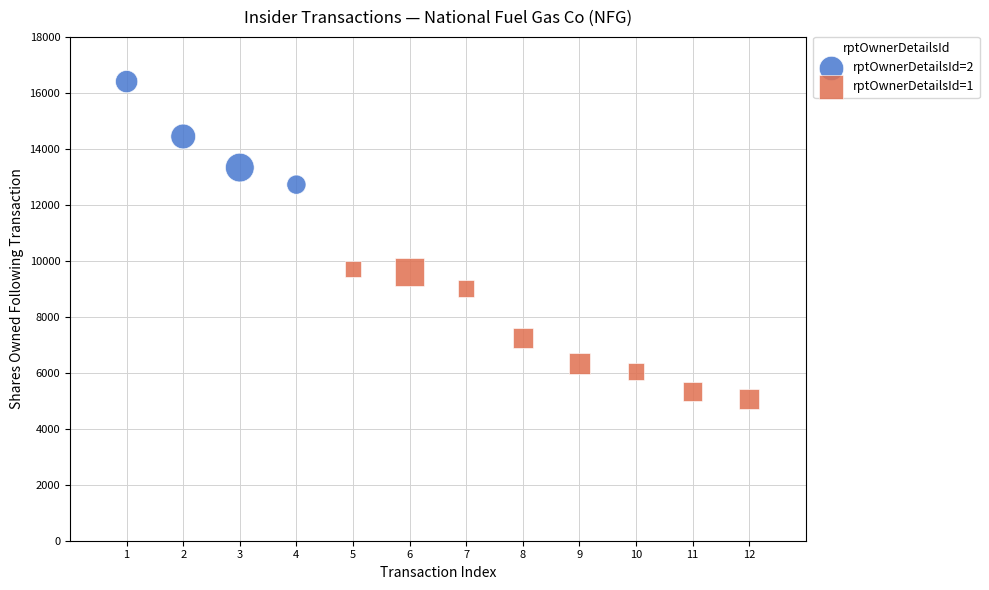

Which series has the largest Y range (max minus min)?

rptOwnerDetailsId=1